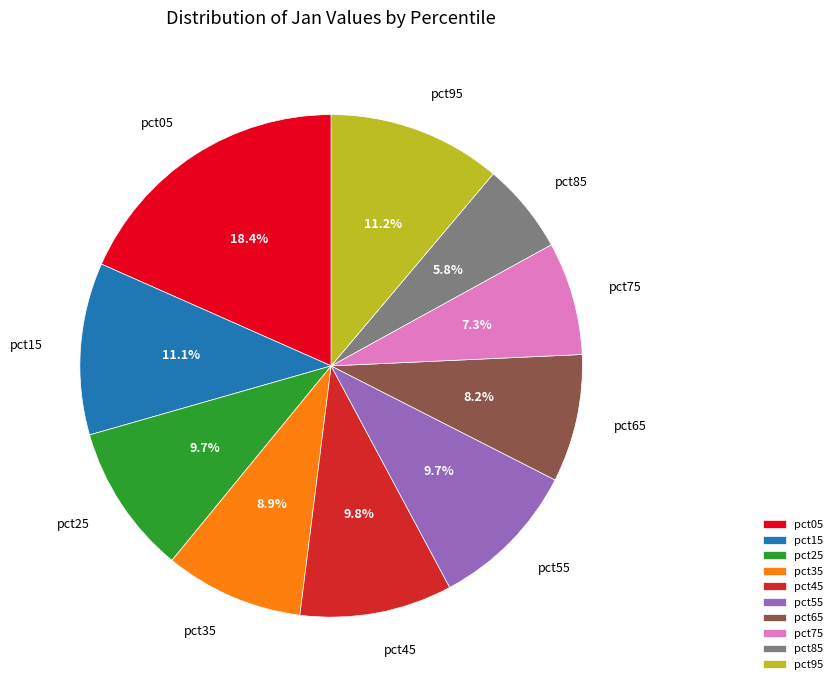

To the nearest percent, what portion does pct25 represent?

10%